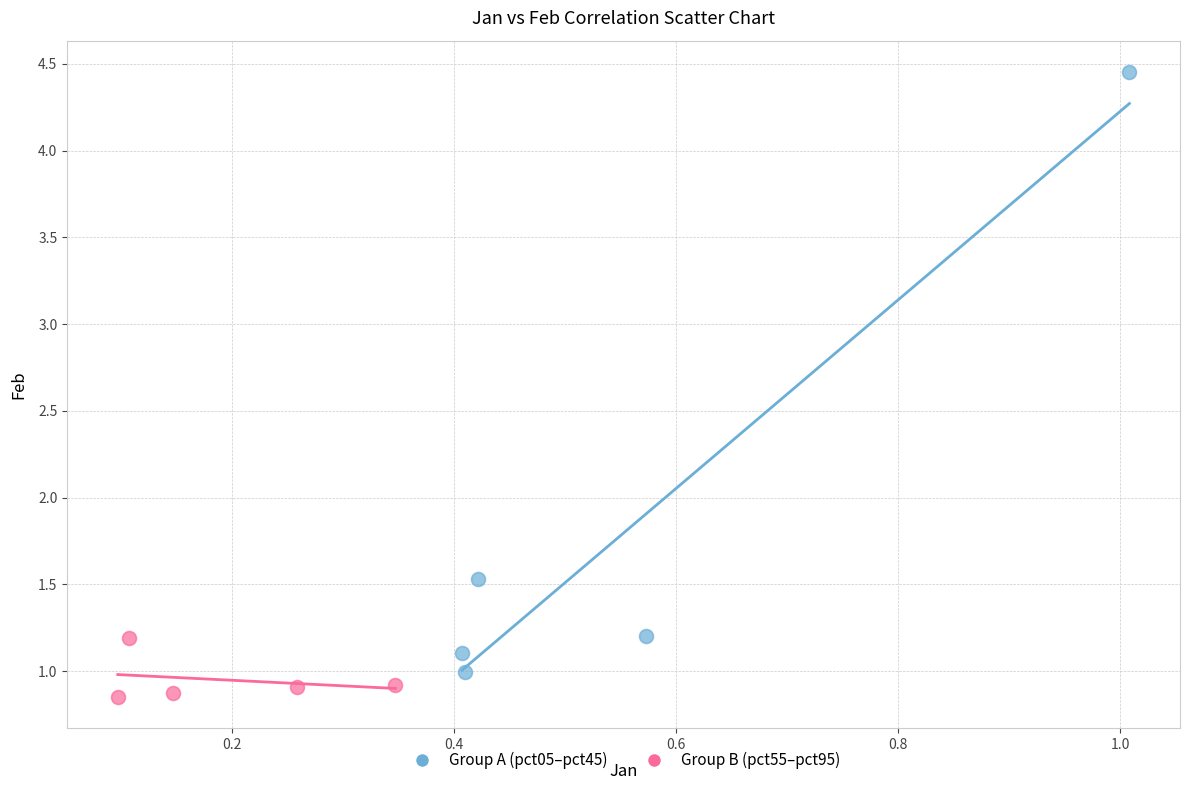

Which series contains the lowest Y value?

Group B (pct55–pct95)